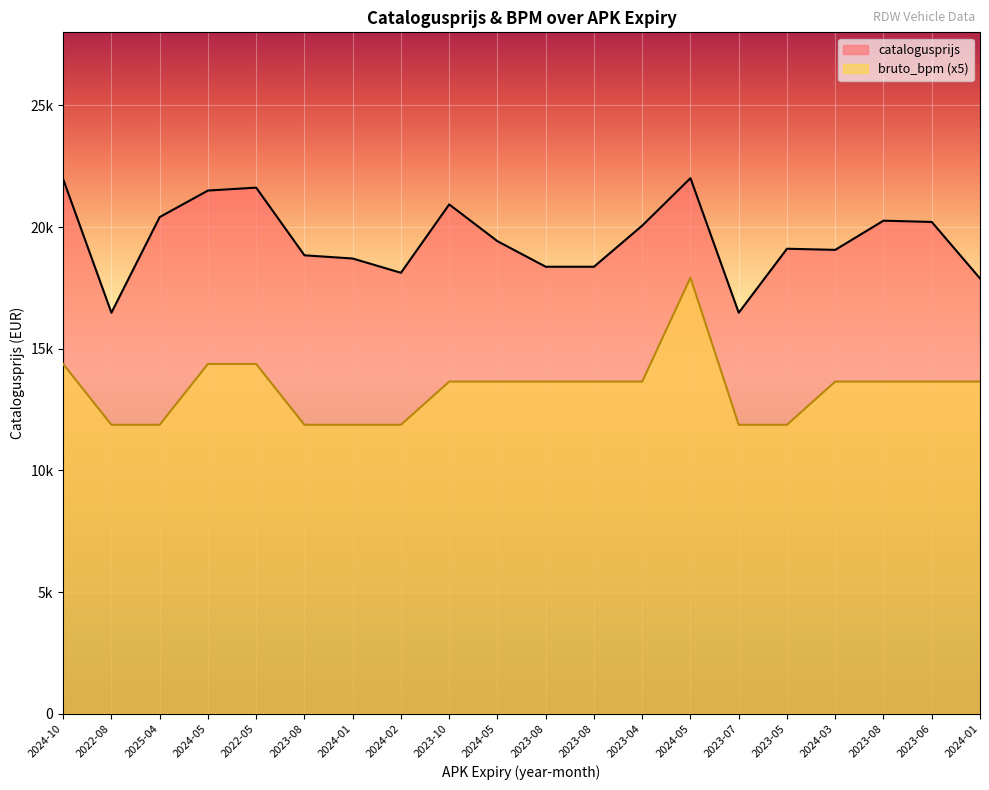

What value does the catalogusprijs series have at 2023-08, to the nearest 50?

18850